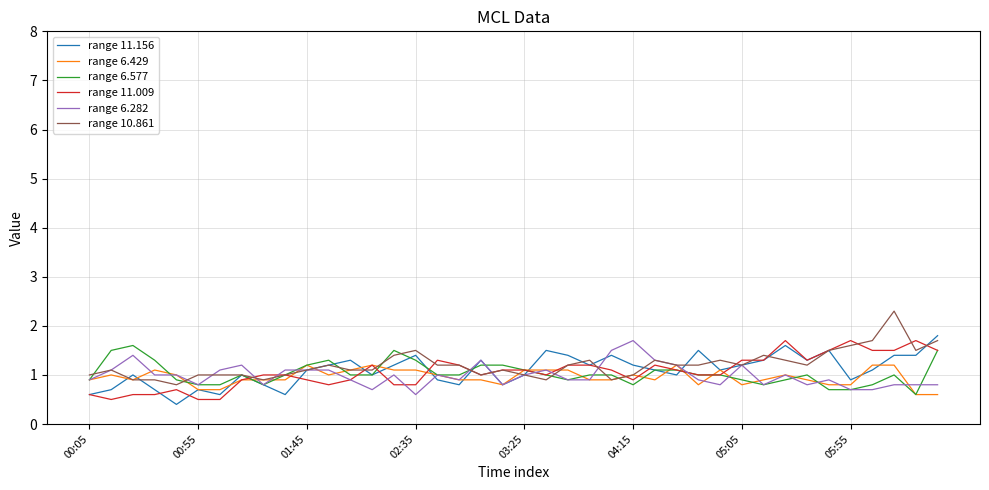

What is the lowest value of the range 6.282 series?

0.6